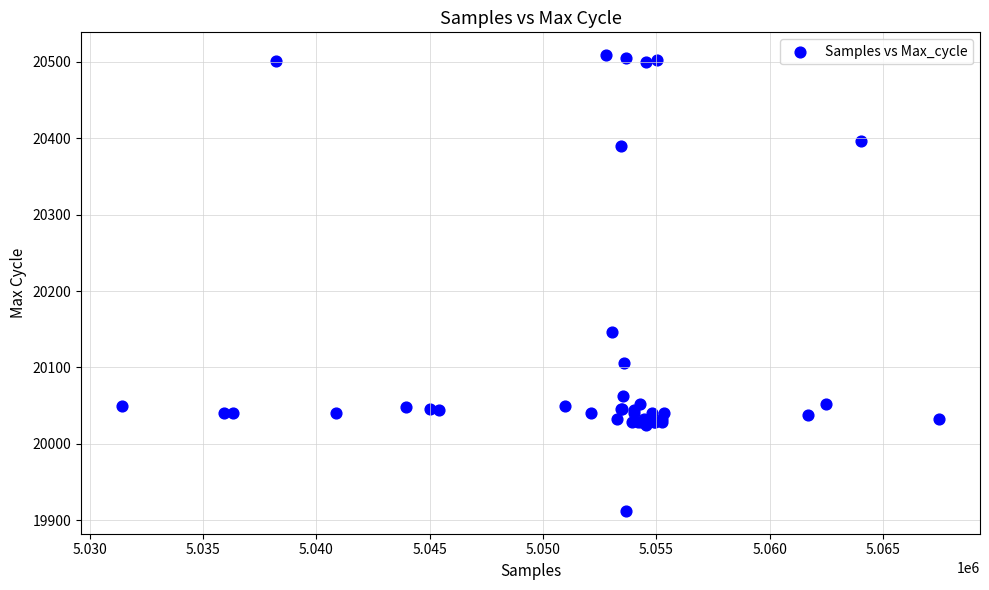

What Y value in the scatter plot is closest to 20210?

20147